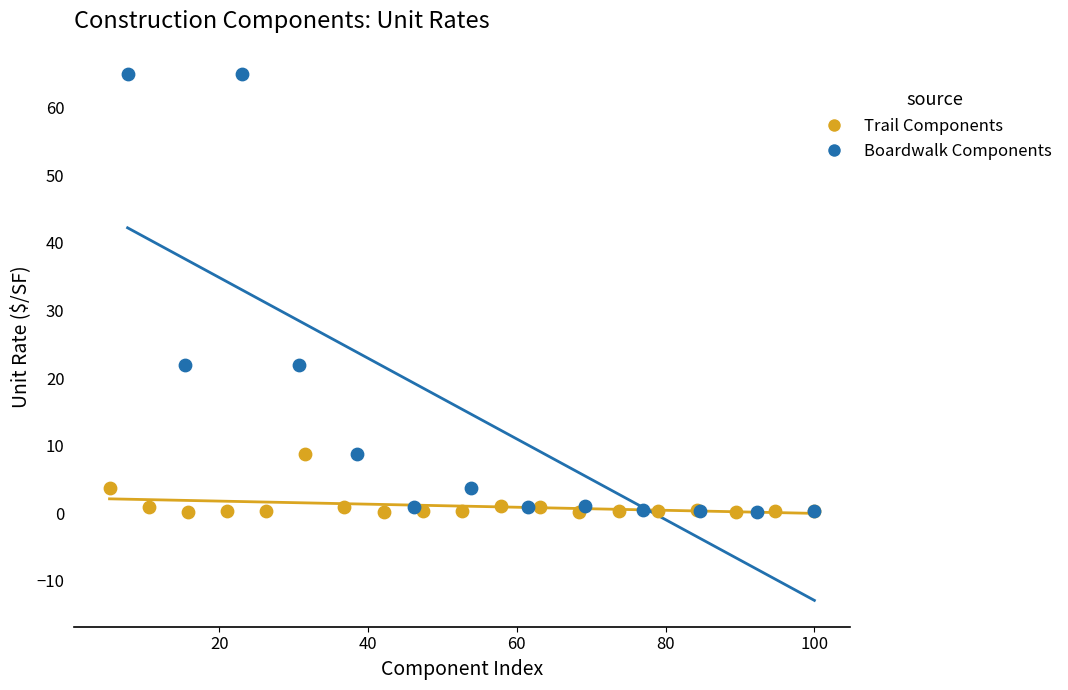

Which series has the widest spread of Y values?

Boardwalk Components